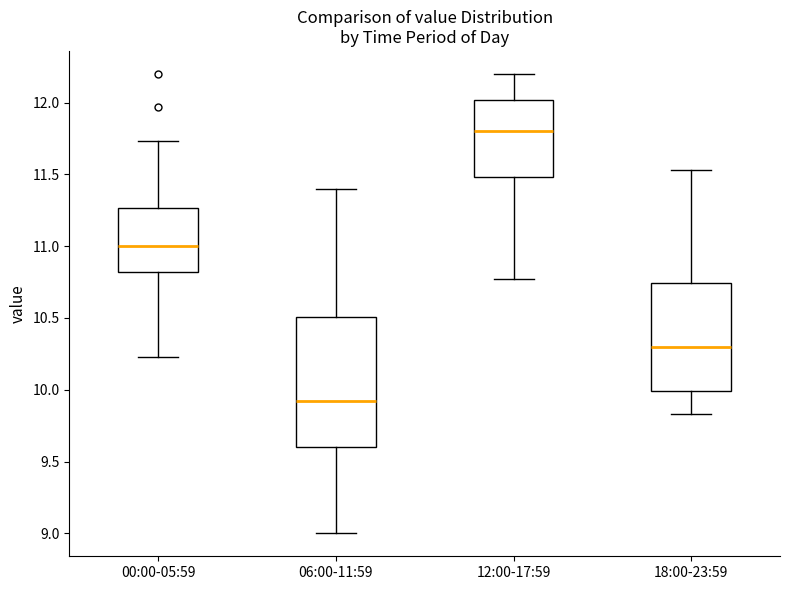

Which box has the lowest median line?

06:00-11:59